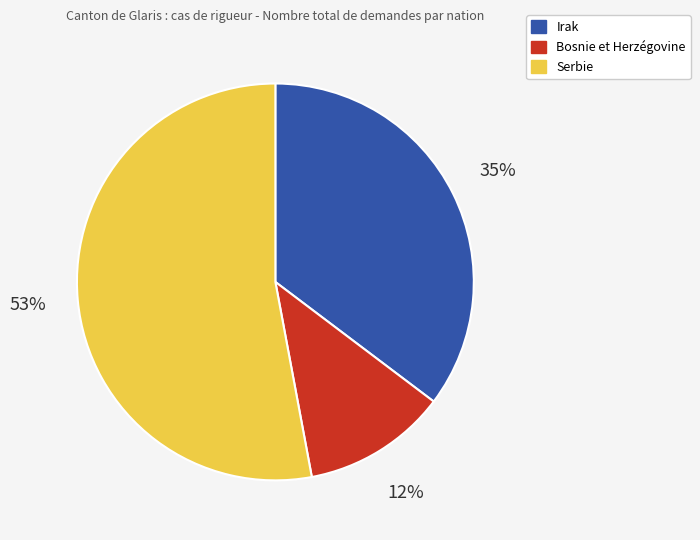

The Bosnie et Herzégovine slice represents 23% of the pie. True or false?

False